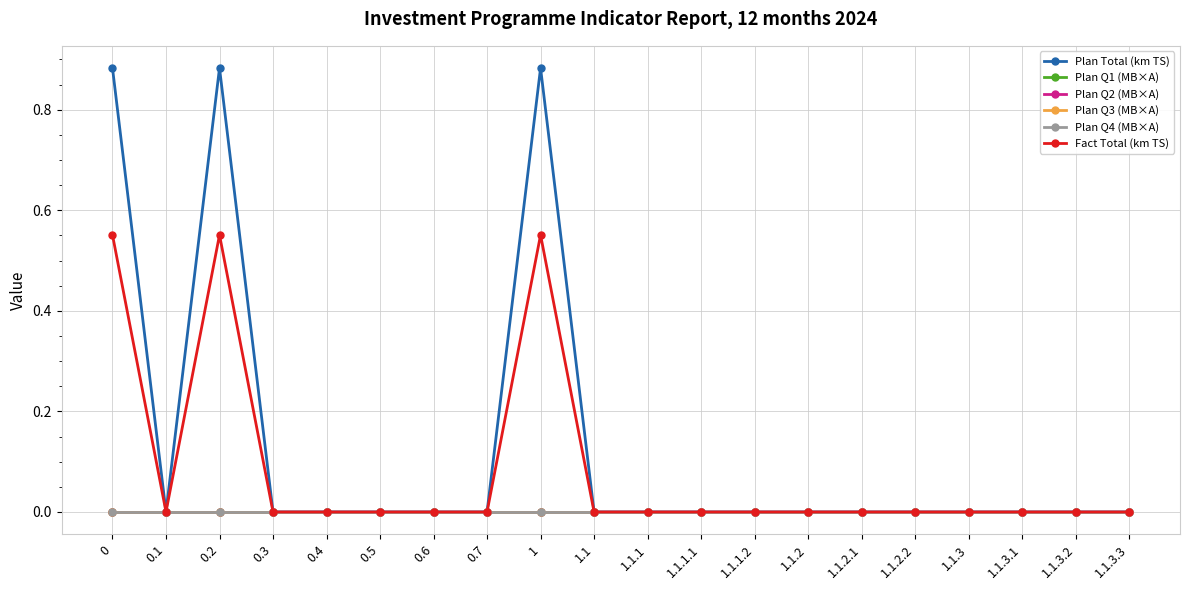

Rank the series by their maximum value, from lowest to highest.

Plan Q1 (МВ×А), Plan Q2 (МВ×А), Plan Q3 (МВ×А), Plan Q4 (МВ×А), Fact Total (km TS), Plan Total (km TS)